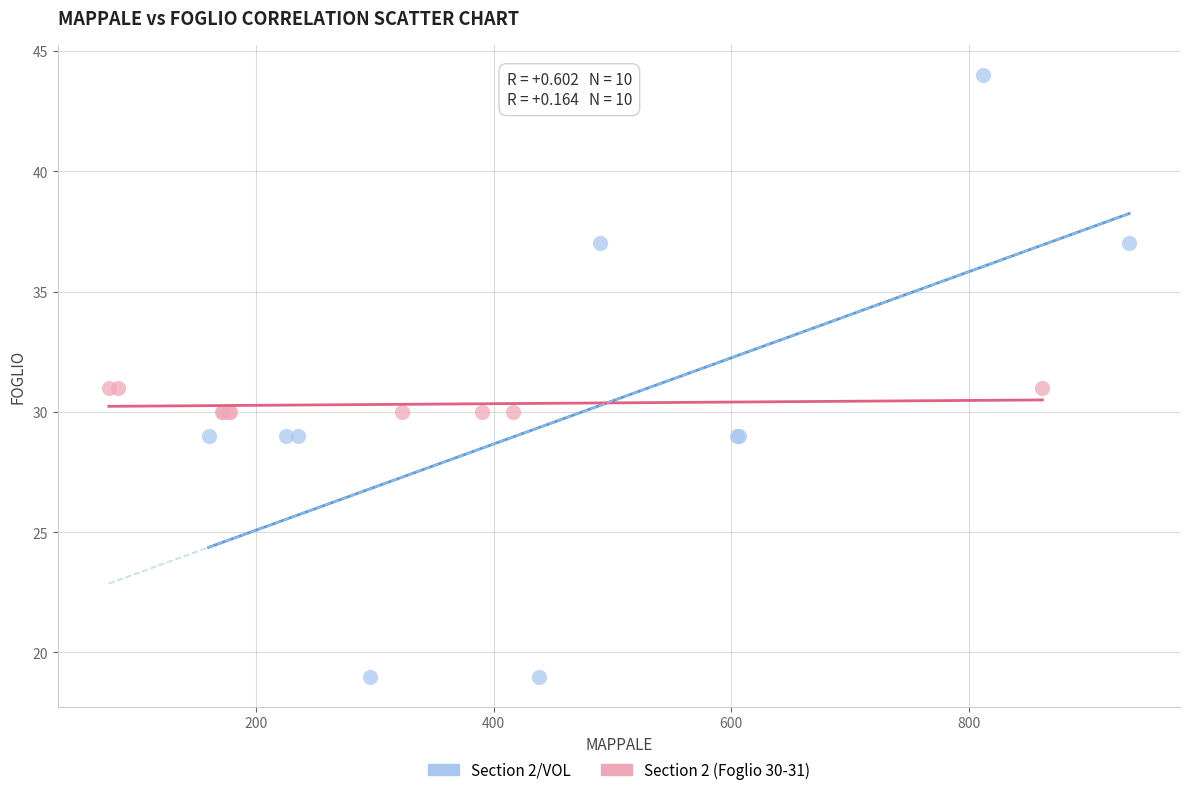

Which series has the widest spread of Y values?

Section 2/VOL